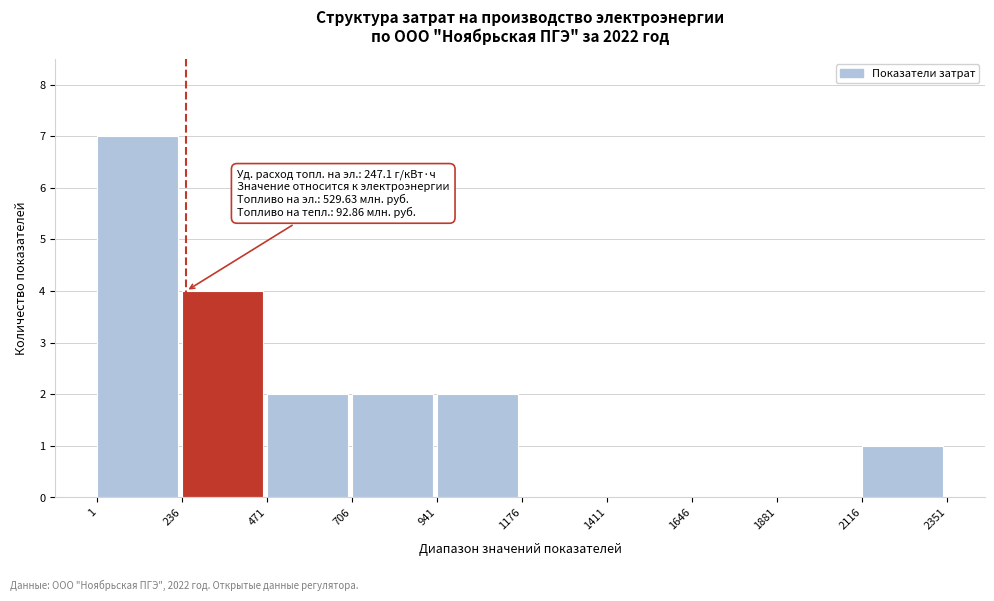

Over which range of the x-axis is the bar tallest?

1 to 236